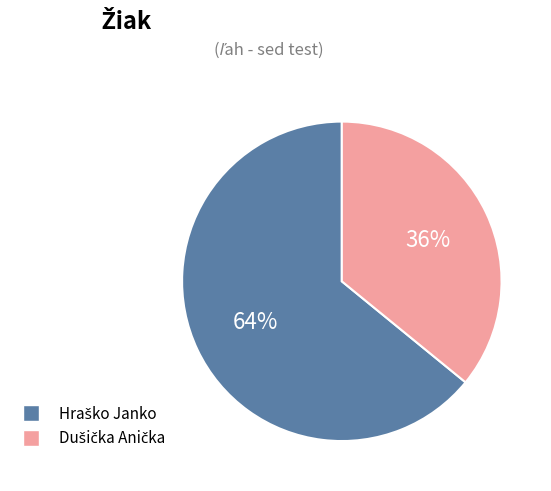

To the nearest percent, what is the difference between the largest and smallest slice percentages?

28%